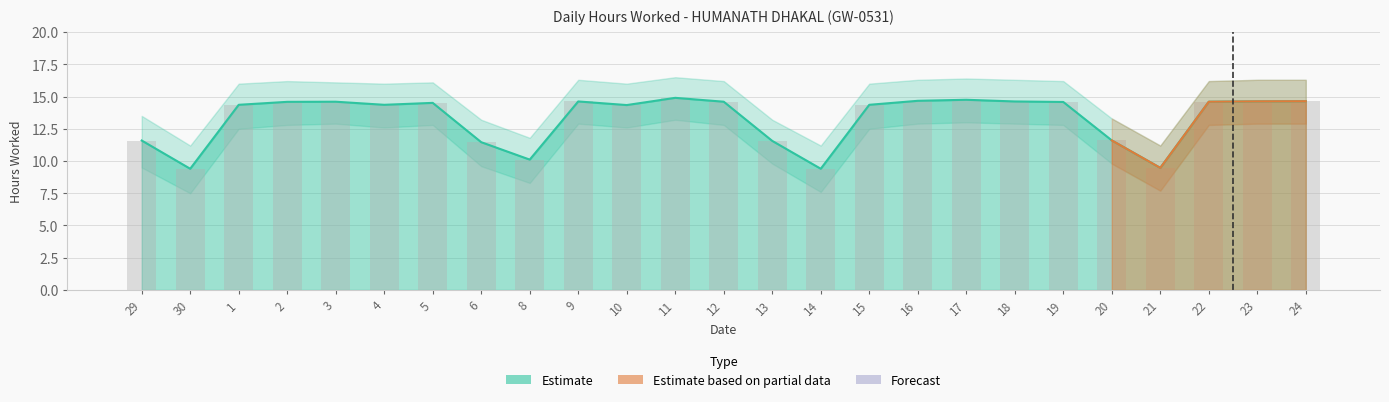

How many values in the Upper Bound series are below 14?

8